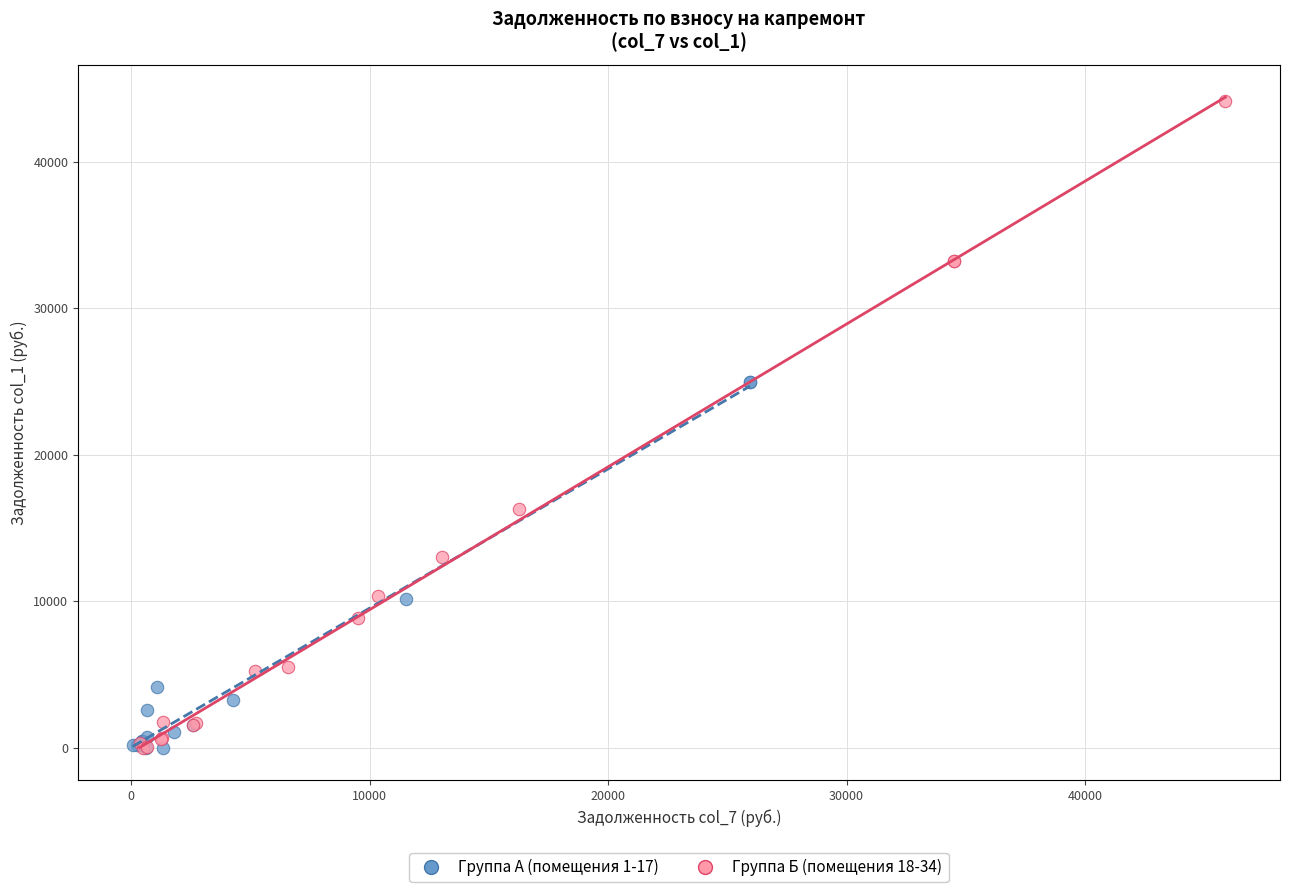

Which series has the widest spread of Y values?

Группа Б (помещения 18-34)